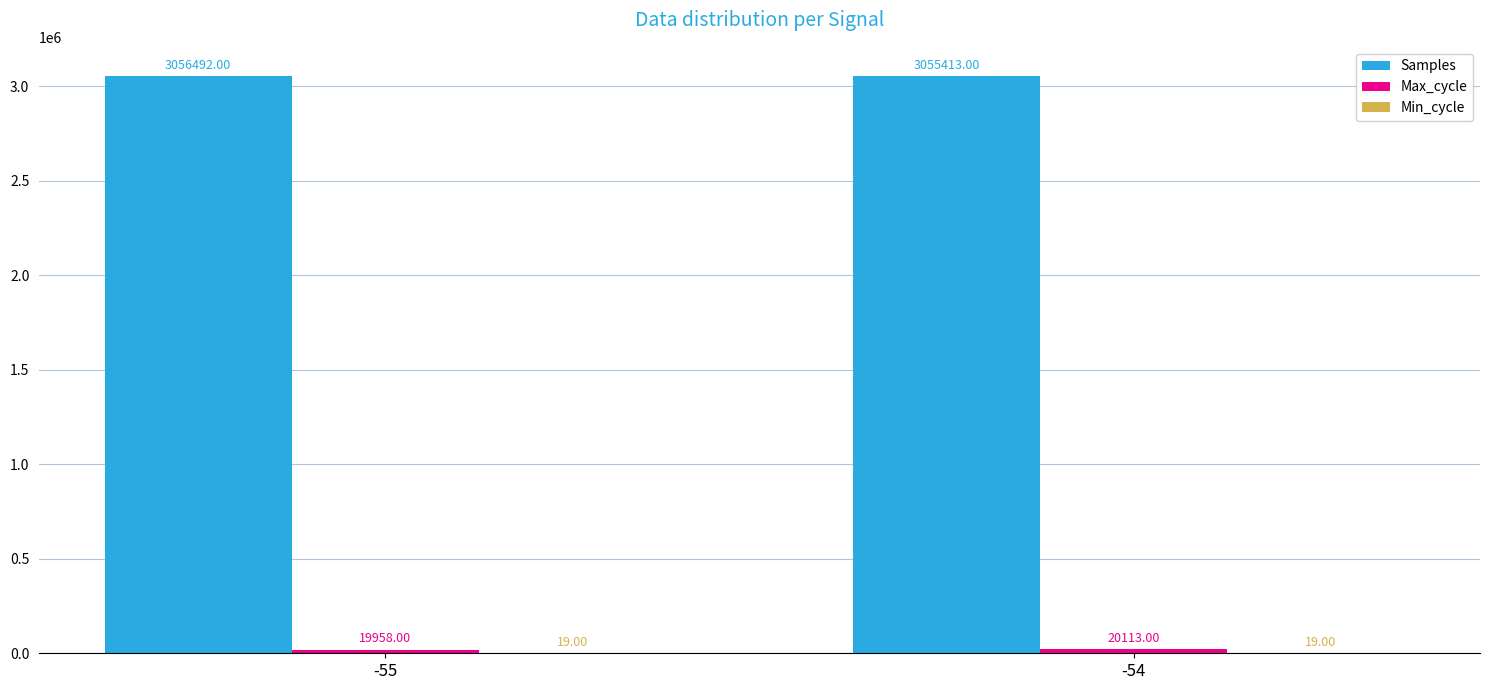

What is the maximum value shown in the chart?

3056492